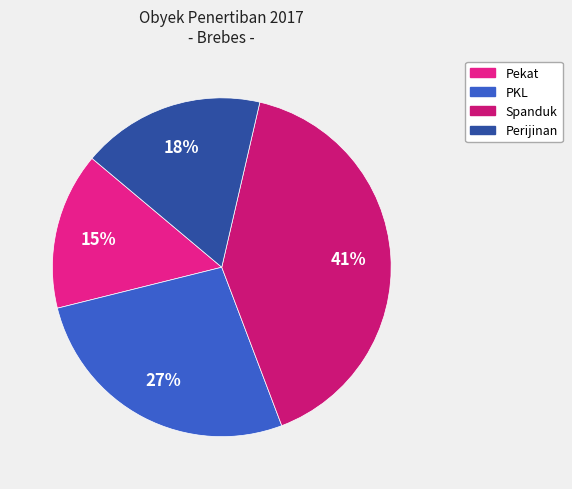

How many segments does this pie chart have?

4